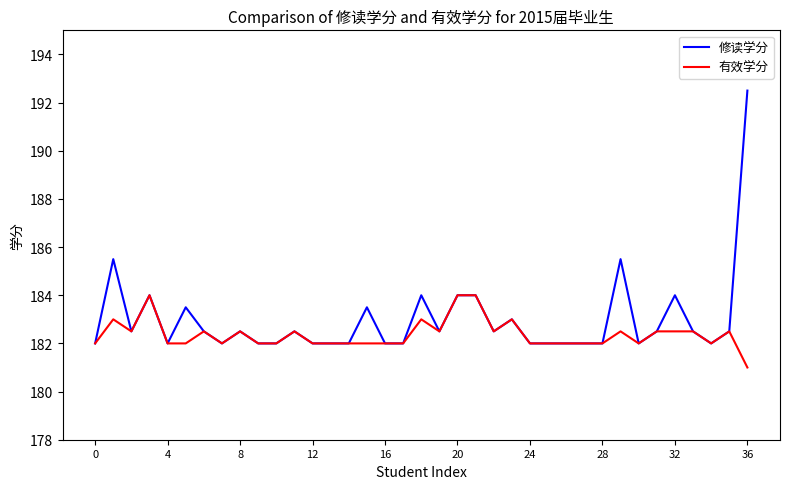

How many lines are shown in the chart?

2